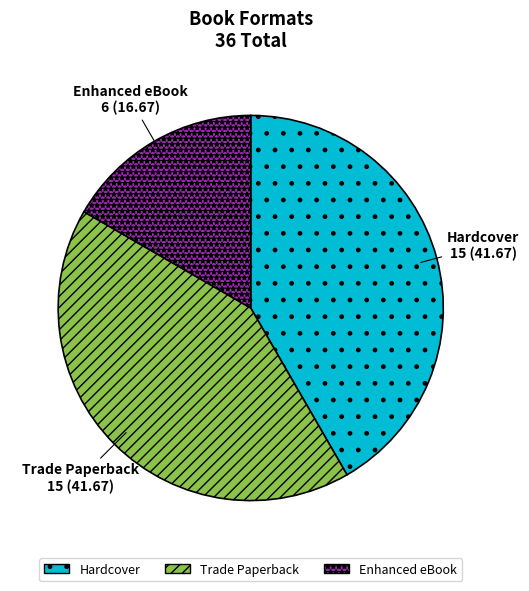

Does any single category account for the majority?

No